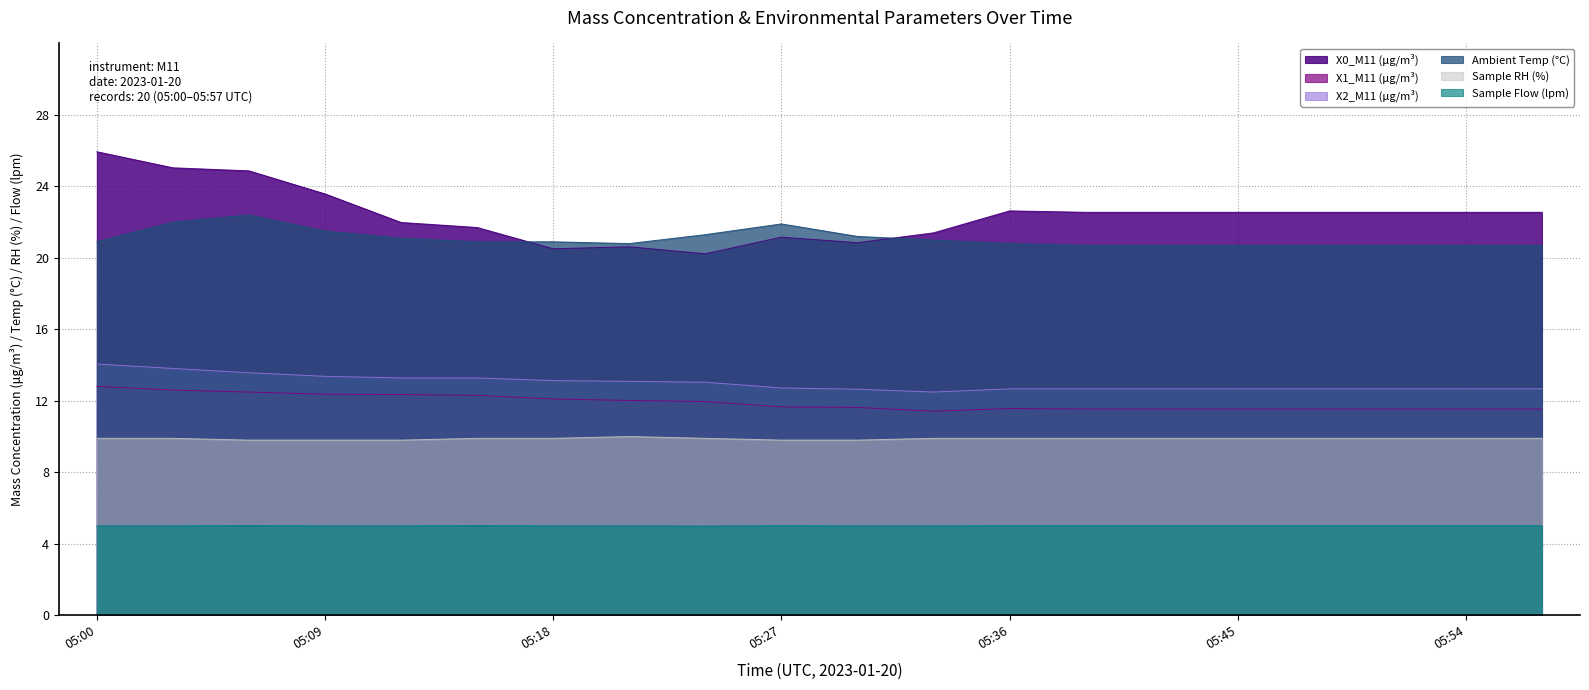

What is the value of the Ambient Temp (°C) point at the 3rd from the left?

22.4